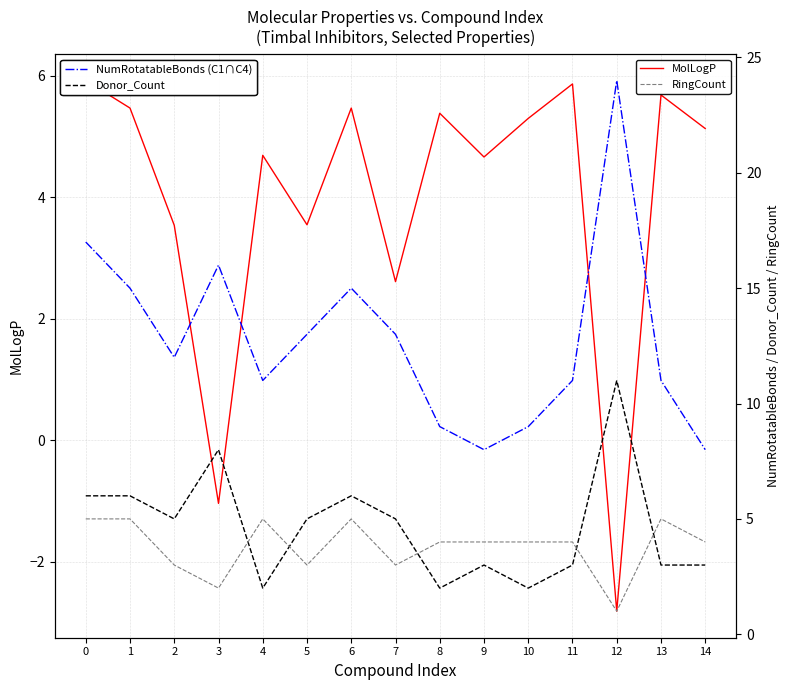

What is the total value across all series at 4?

22.7